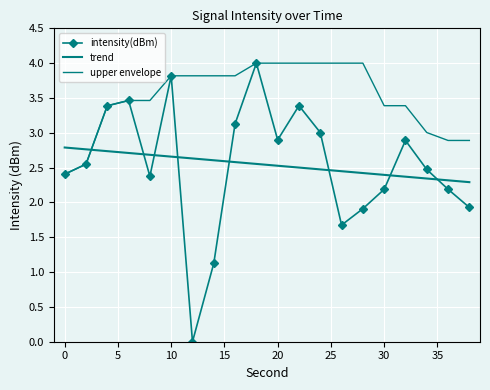

Count the number of categories in the chart.

20